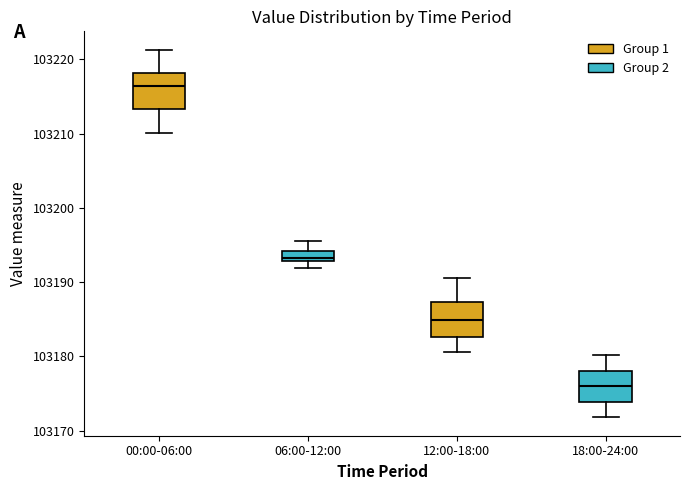

Which box's median line is the lowest?

18:00-24:00